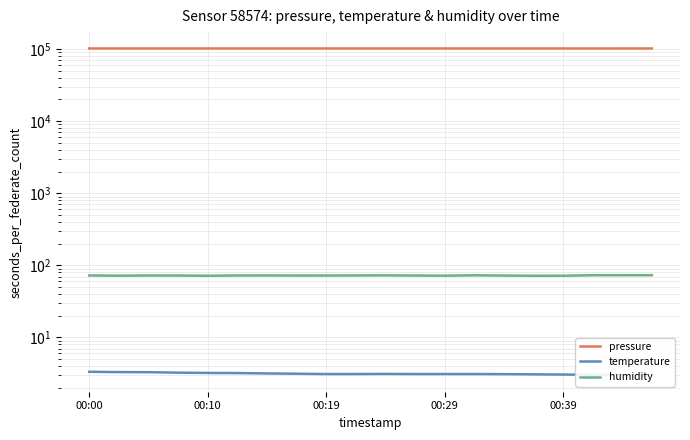

In pressure, how many points are higher than both neighbors (excluding endpoints)?

5